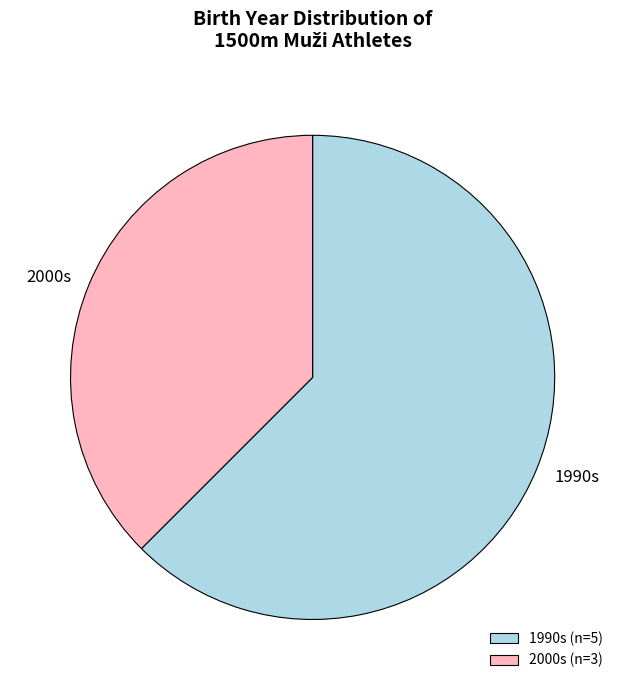

Rank the categories by value from lowest to highest.

2000s (n=3), 1990s (n=5)